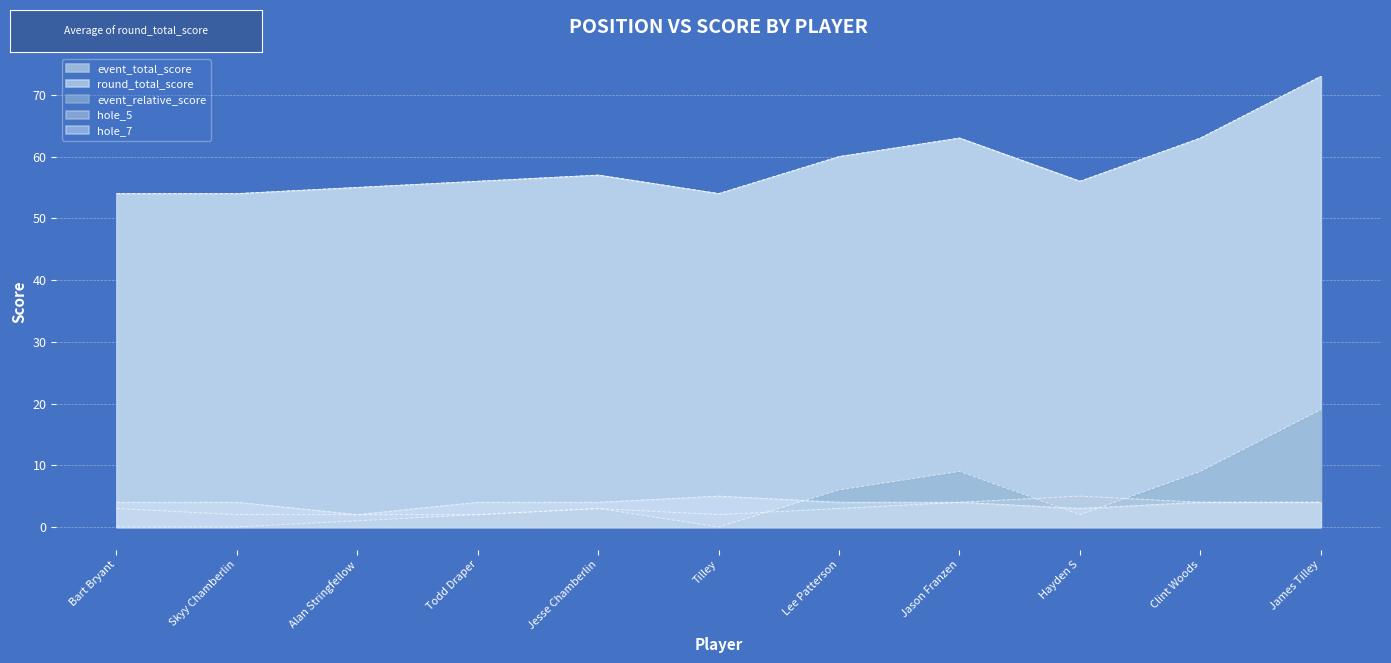

Rank the series by their maximum value, from lowest to highest.

hole_5, hole_7, event_relative_score, event_total_score, round_total_score